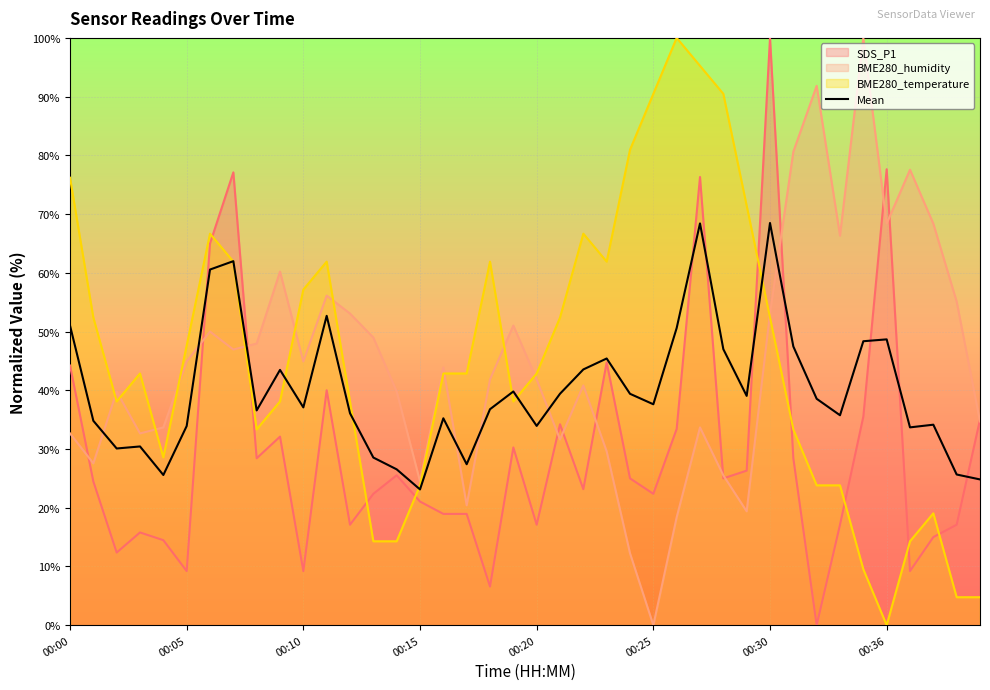

What is the total value across all series at 00:25?

150.5